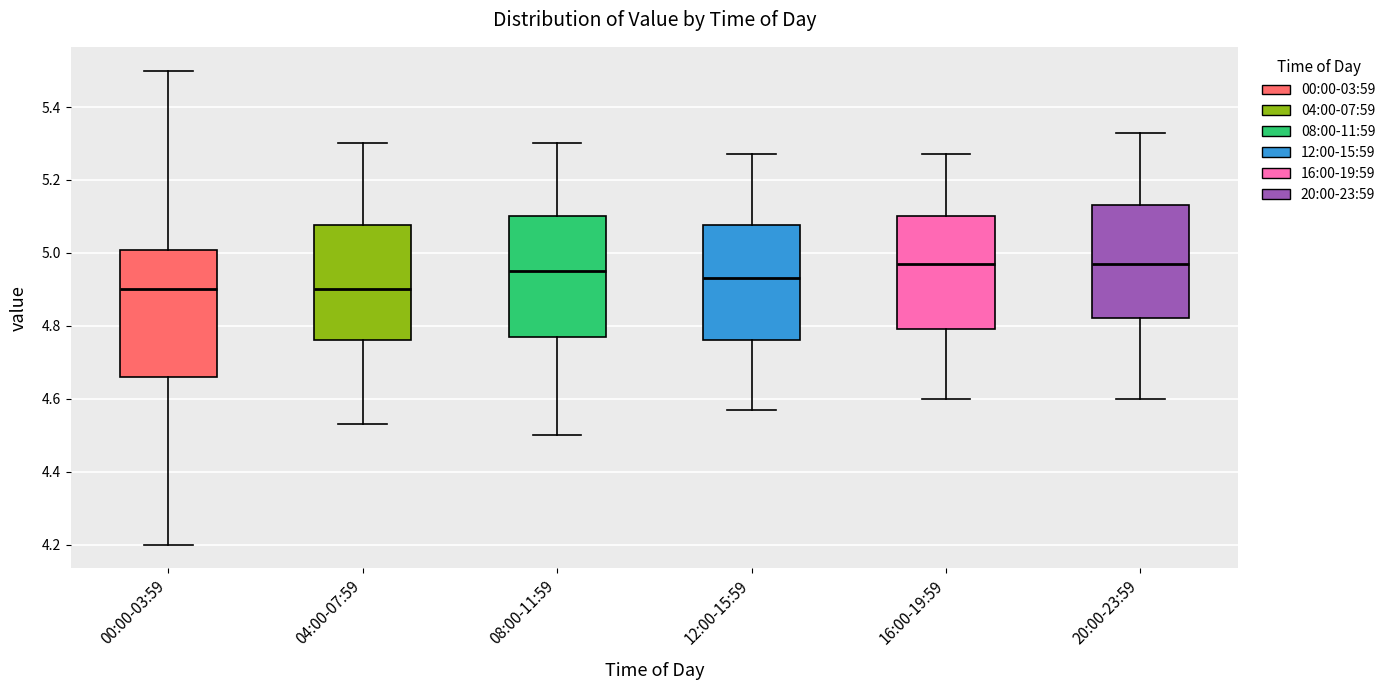

Reading left to right, transcribe this box plot: for each box, give where its median line is, the range the box spans, and where its two whiskers end, as read against the y-axis. The values are not printed on the chart, so give them approximately, as read against the axis.

00:00-03:59: median 4.90, box 4.66 to 5.00, whiskers 4.20 to 5.50
04:00-07:59: median 4.90, box 4.76 to 5.08, whiskers 4.54 to 5.30
08:00-11:59: median 4.96, box 4.78 to 5.10, whiskers 4.50 to 5.30
12:00-15:59: median 4.94, box 4.76 to 5.08, whiskers 4.58 to 5.28
16:00-19:59: median 4.98, box 4.80 to 5.10, whiskers 4.60 to 5.28
20:00-23:59: median 4.98, box 4.82 to 5.14, whiskers 4.60 to 5.34